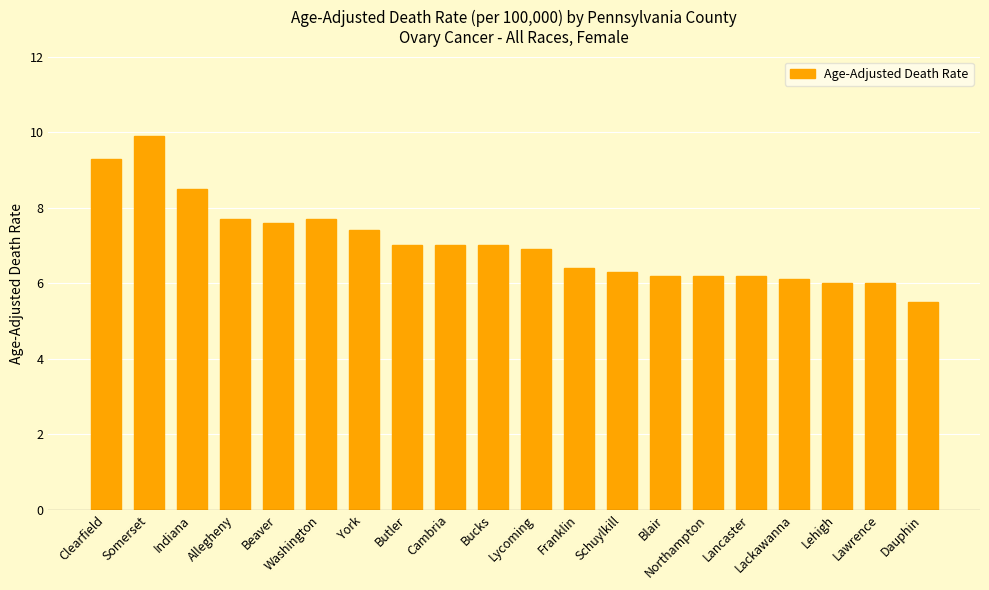

Where does the data first go above 7?

Clearfield